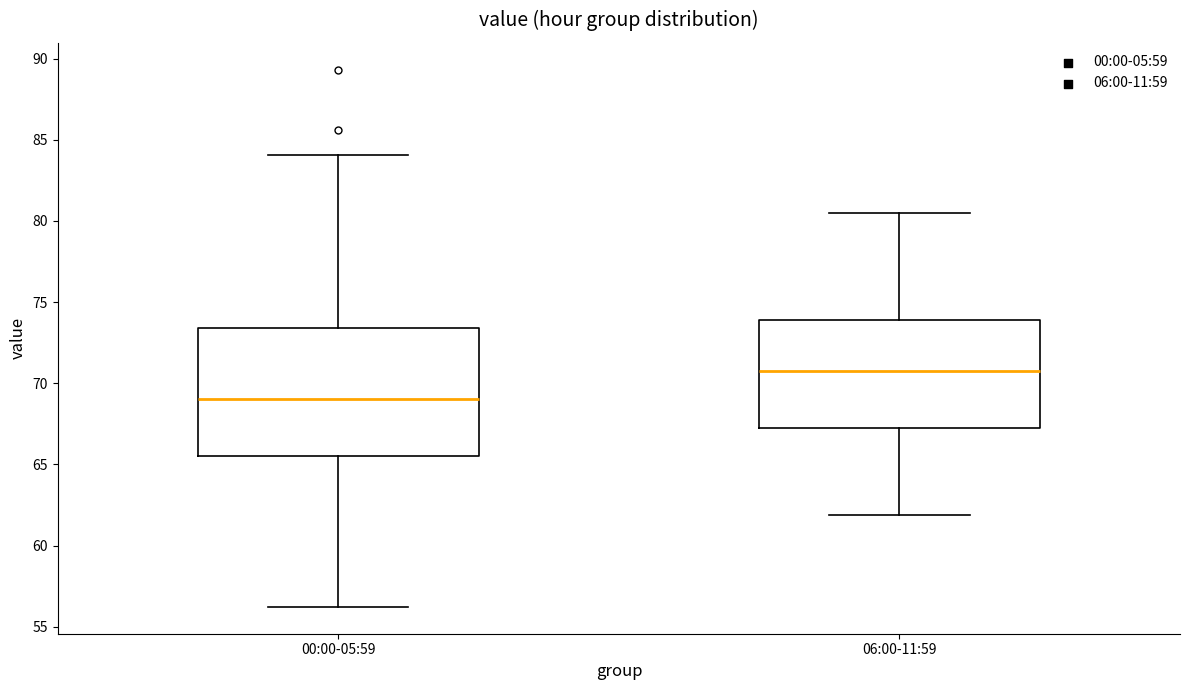

Reading left to right, transcribe this box plot: for each box, give where its median line is, the range the box spans, and where its two whiskers end, as read against the y-axis. The values are not printed on the chart, so give them approximately, as read against the axis.

00:00-05:59: median 69.0, box 65.5 to 73.5, whiskers 56.0 to 84.0
06:00-11:59: median 71.0, box 67.5 to 74.0, whiskers 62.0 to 80.5